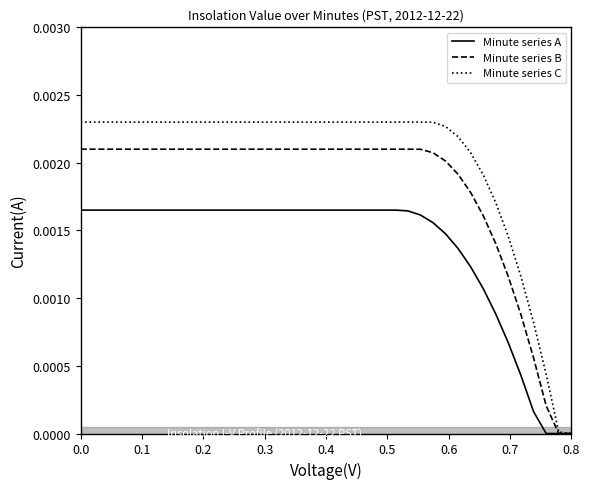

Rank the series by their maximum value, from highest to lowest.

Minute series C, Minute series B, Minute series A